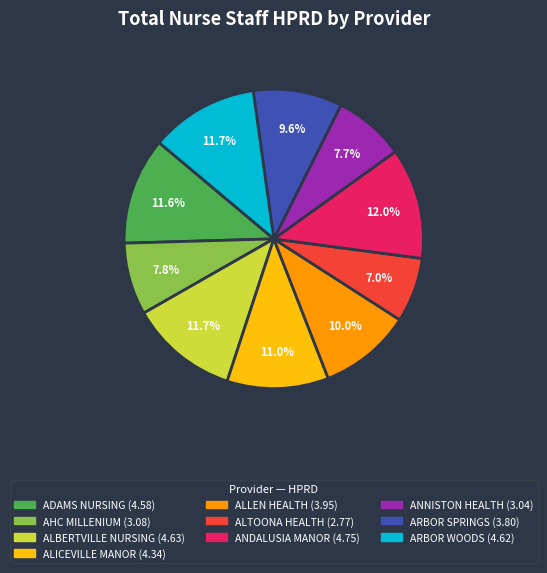

Is there any slice that represents more than half of the pie?

No